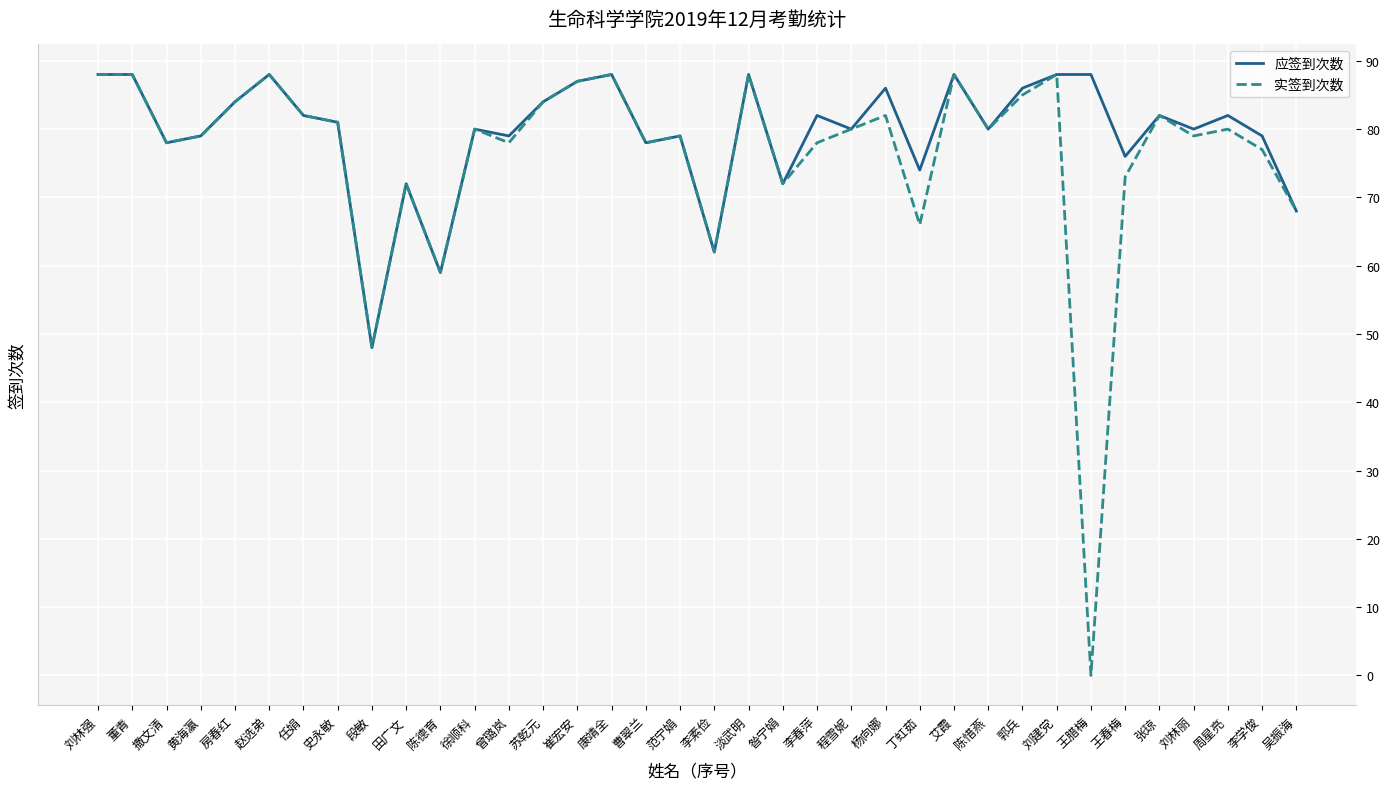

Where is the first local minimum for 实签到次数?

撒文清